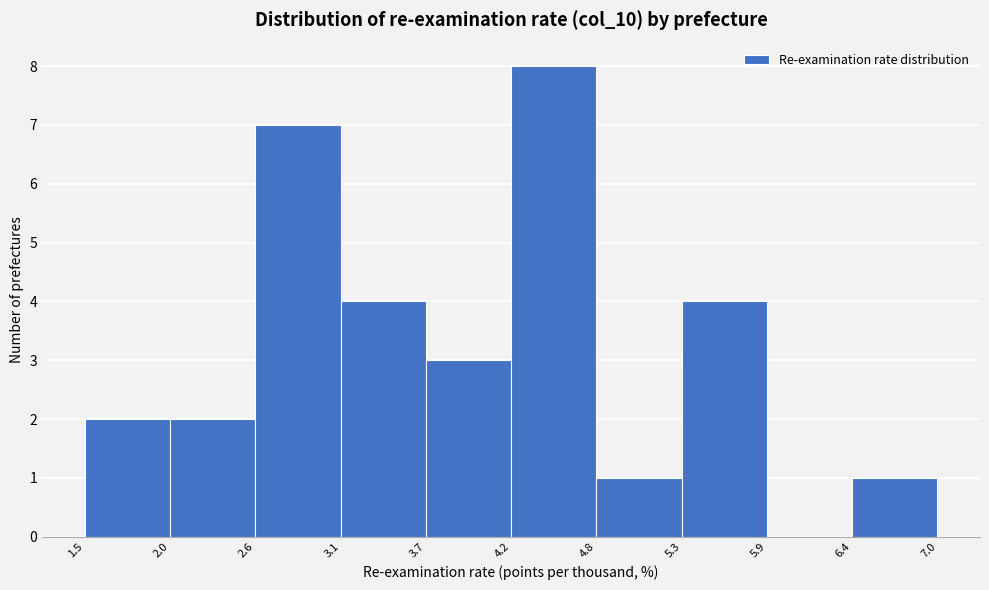

Reading left to right, list every bar in this chart as the range it spans on the x-axis followed by its height. The values are not printed on the chart, so give them approximately, as read against the axis.

1.5 to 2.0: 2
2.0 to 2.6: 2
2.6 to 3.1: 7
3.1 to 3.7: 4
3.7 to 4.2: 3
4.2 to 4.8: 8
4.8 to 5.3: 1
5.3 to 5.9: 4
5.9 to 6.4: 0
6.4 to 7.0: 1